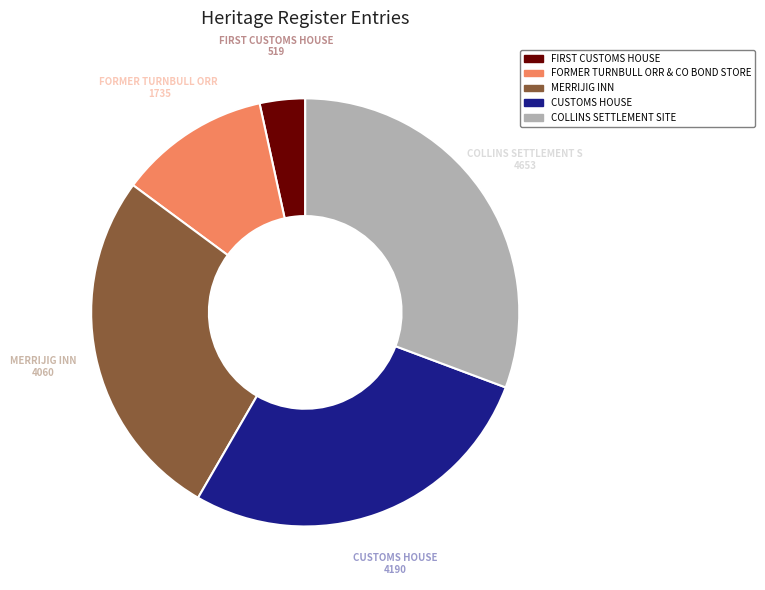

Approximately how many times larger is the value at COLLINS SETTLEMENT SITE compared to CUSTOMS HOUSE?

1.1